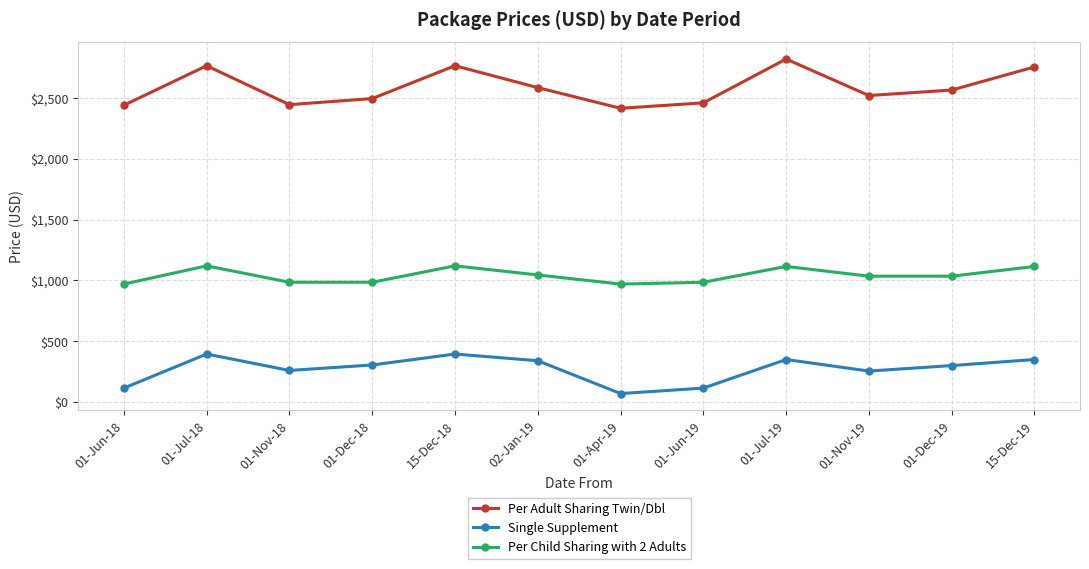

What is the sum of all Single Supplement values?

3250